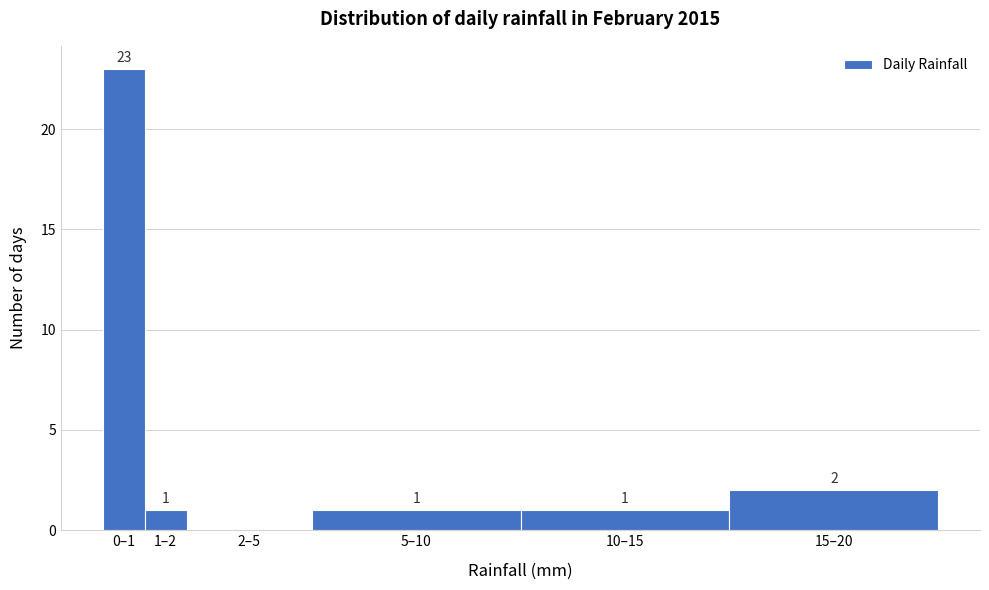

Reading left to right, extract all data points from this chart.

0–1=23	1–2=1	2–5=0	5–10=1	10–15=1	15–20=2